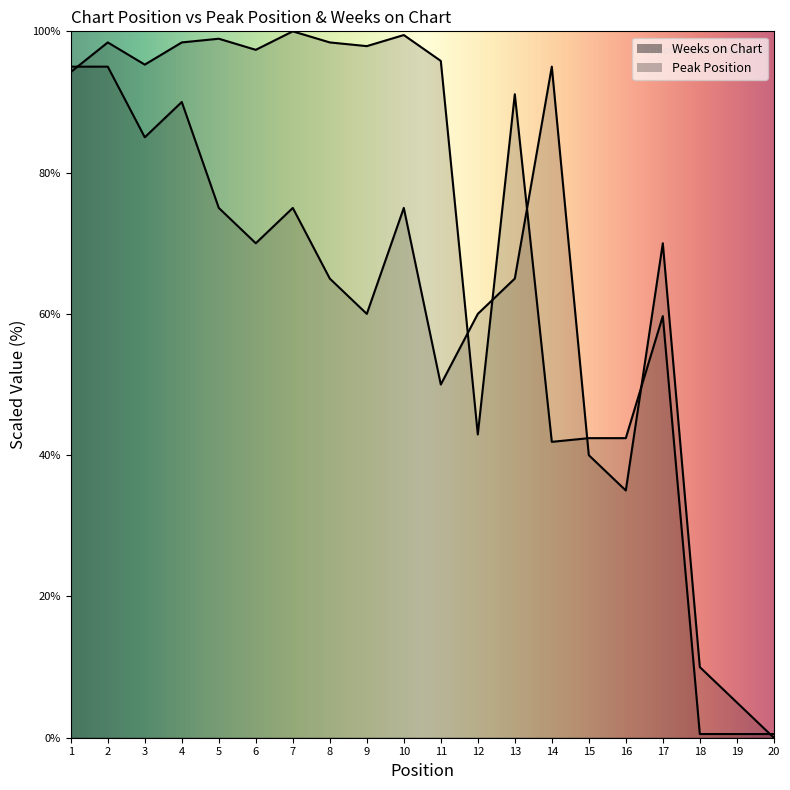

What is the difference between the highest and lowest values at 13?

26.1